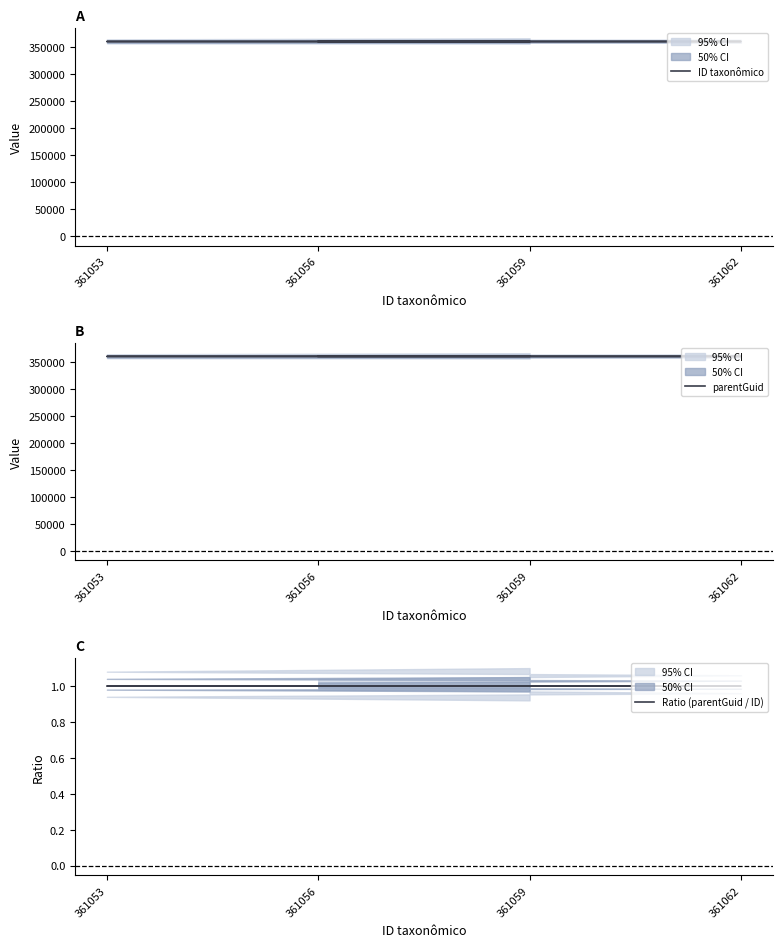

How many values in the ID taxonômico series are below 361059?

2